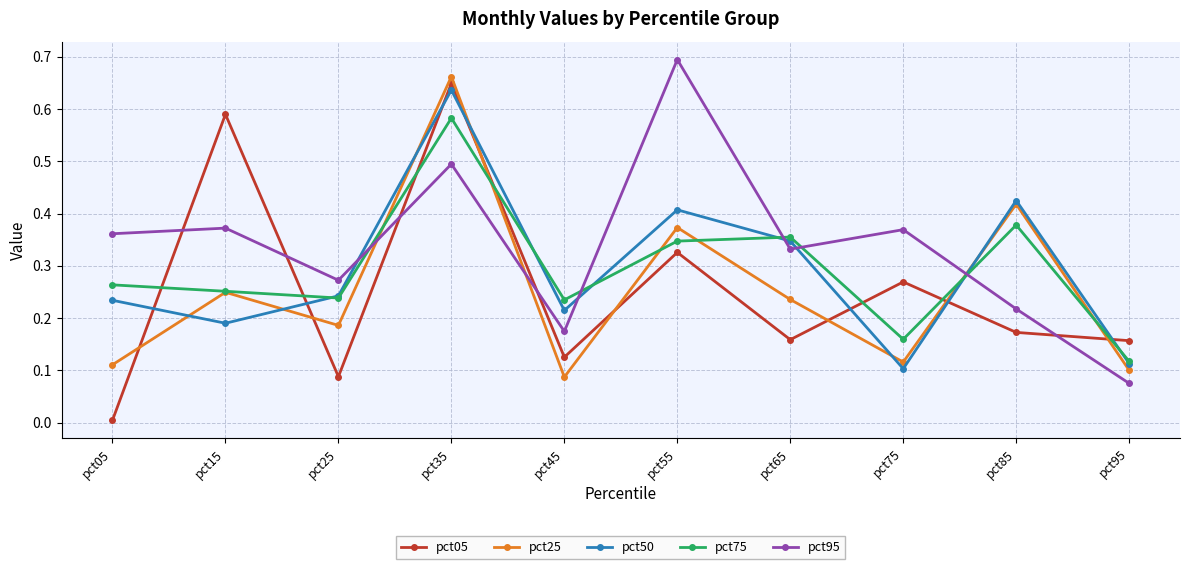

Which label corresponds to the smallest value in the chart?

pct05